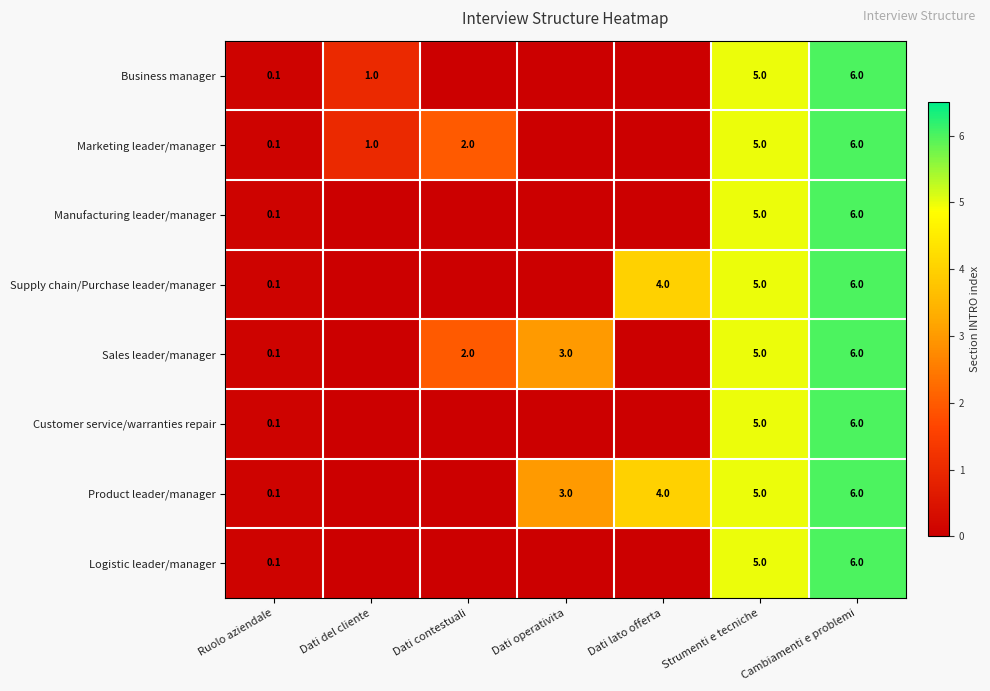

What is the difference between the Sales leader/manager values at Dati operativita and Cambiamenti e problemi?

3.0